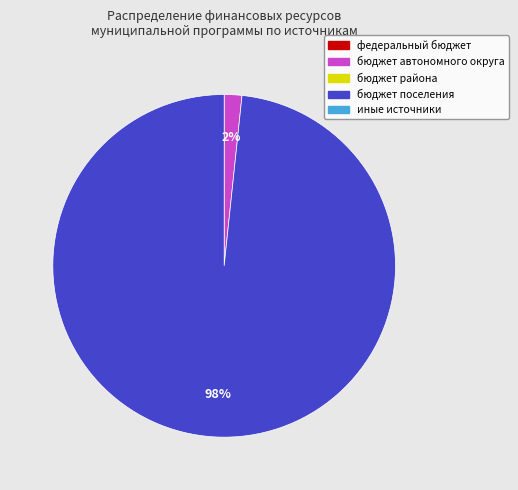

Is there any slice that represents more than half of the pie?

Yes